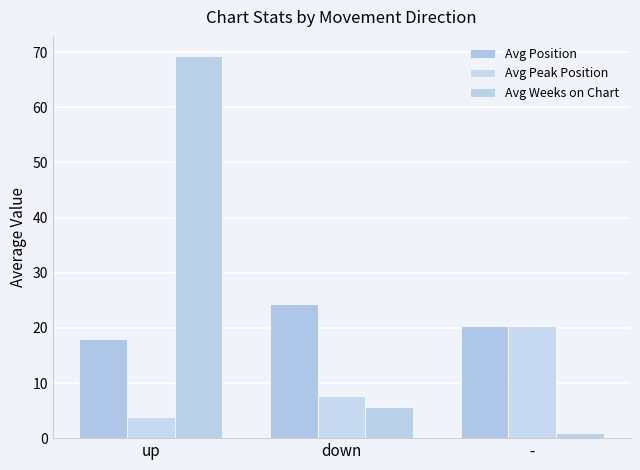

What is the difference between the highest and lowest values at -?

19.4